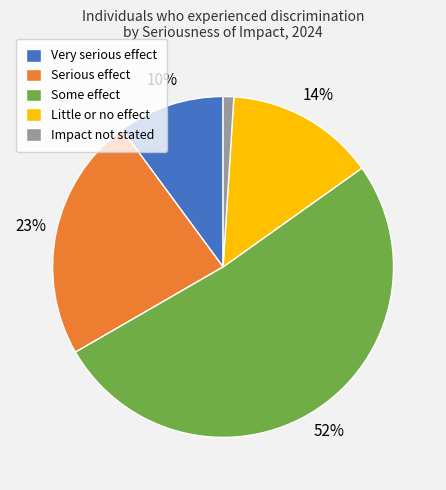

Which category has the biggest portion of the pie?

Some effect